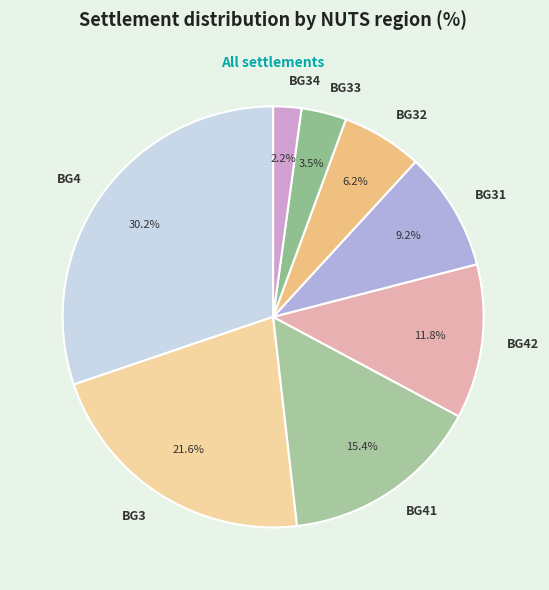

What percentage is the BG42 slice, to the nearest percent?

12%